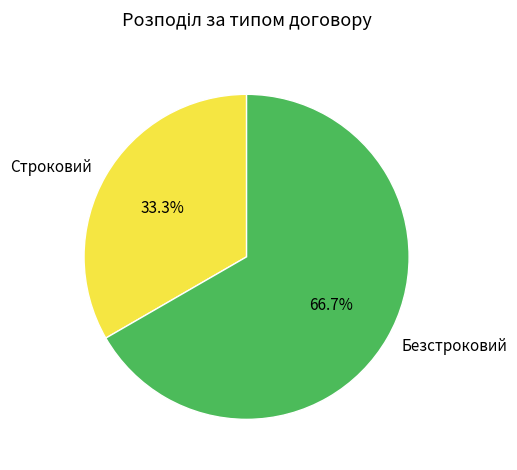

To the nearest percent, what portion does Строковий represent?

33%